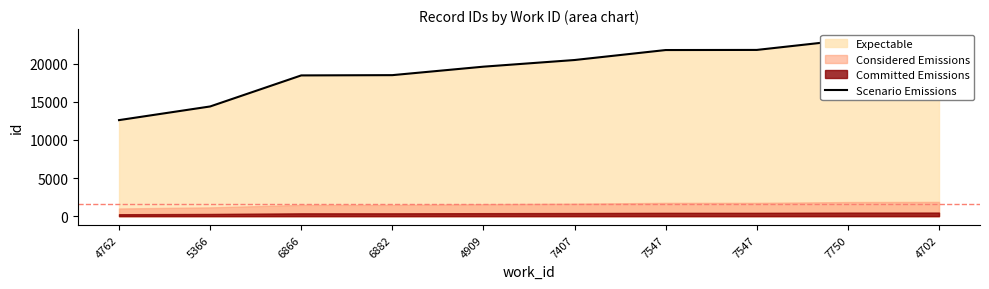

Between 4909 and 7750, which is larger?

7750